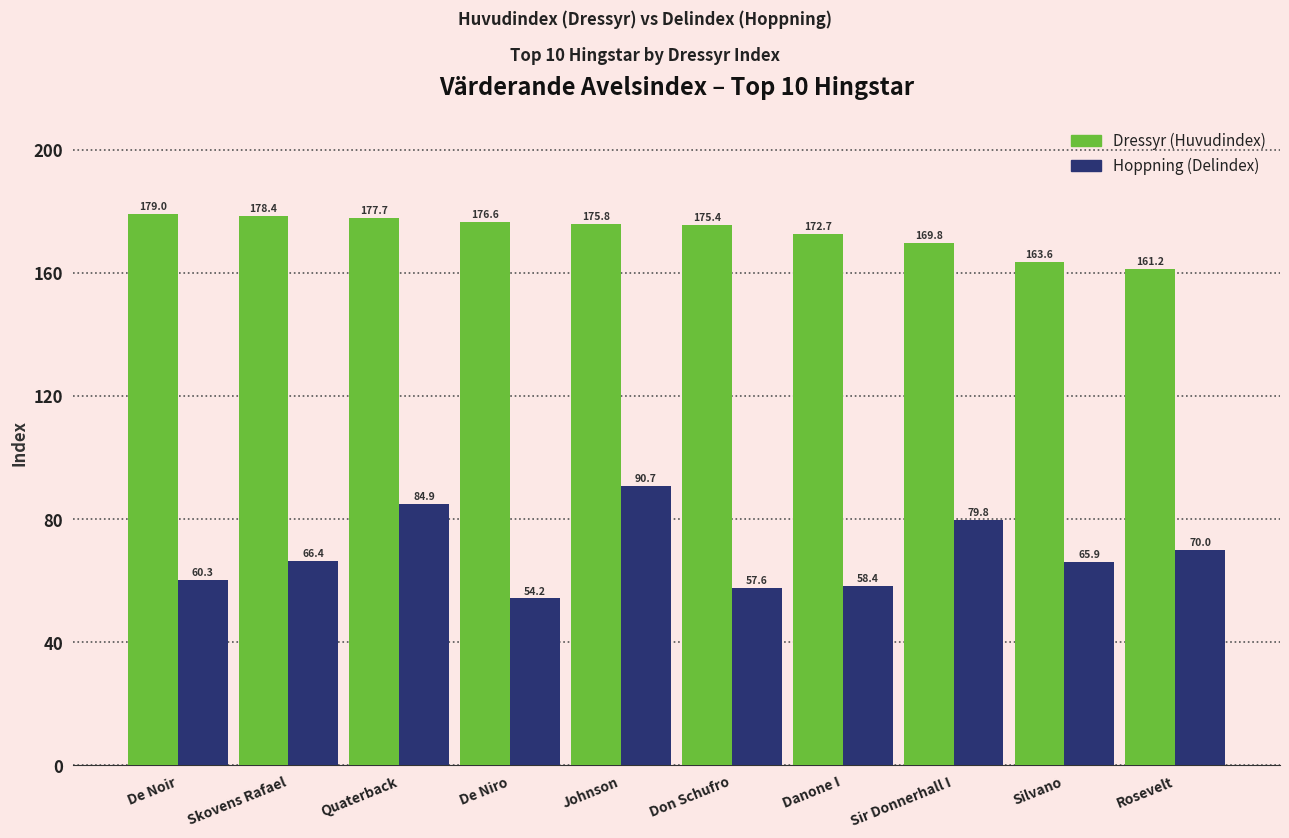

What is the maximum value shown in the chart?

179.0